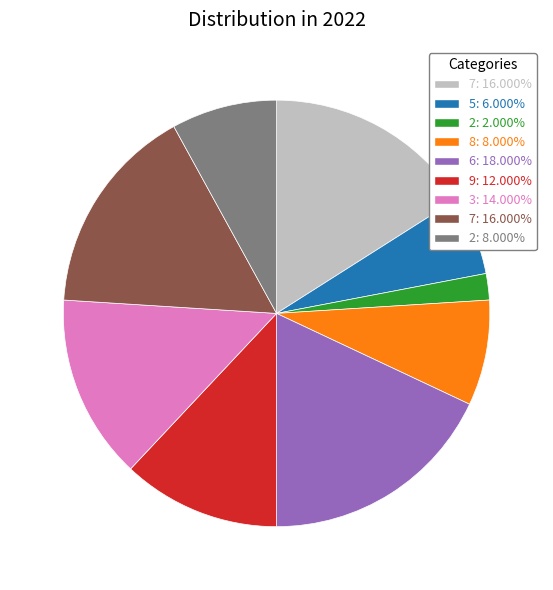

Is there a majority slice in this chart?

No